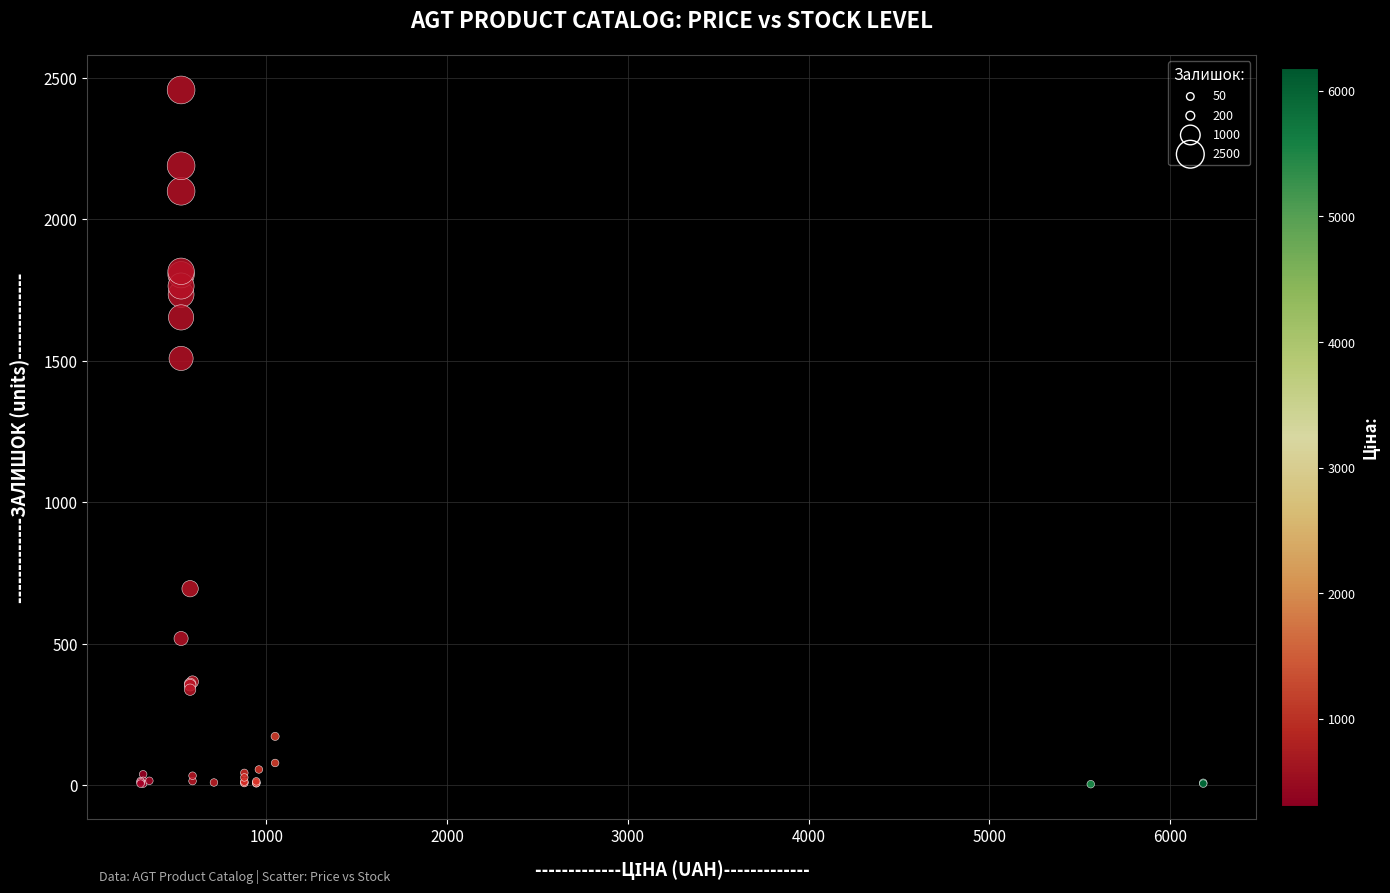

What Y value in the scatter plot is closest to 1230?

1508